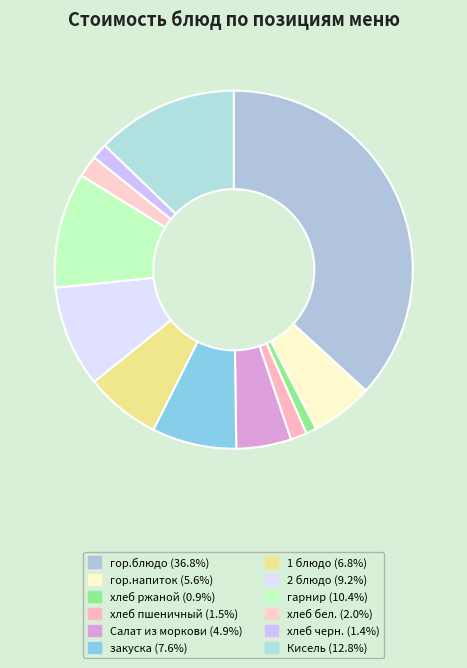

The закуска slice represents 18% of the pie. True or false?

False